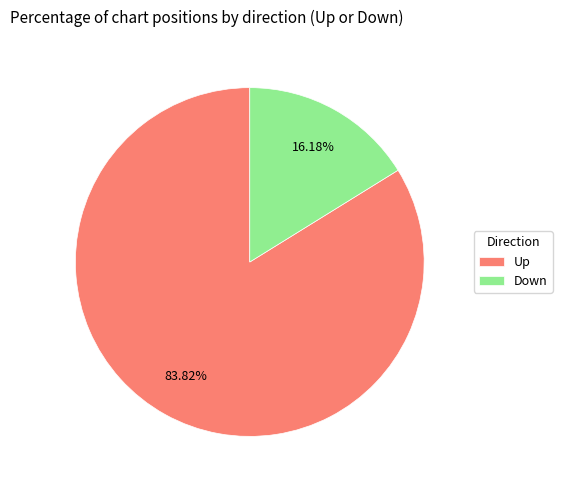

Which has a higher value, Down or Up?

Up